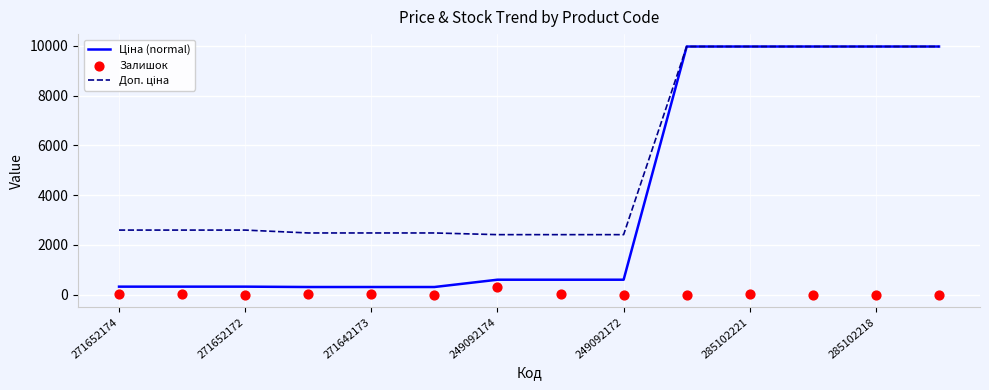

Which series contains the highest Y value?

Ціна (normal)